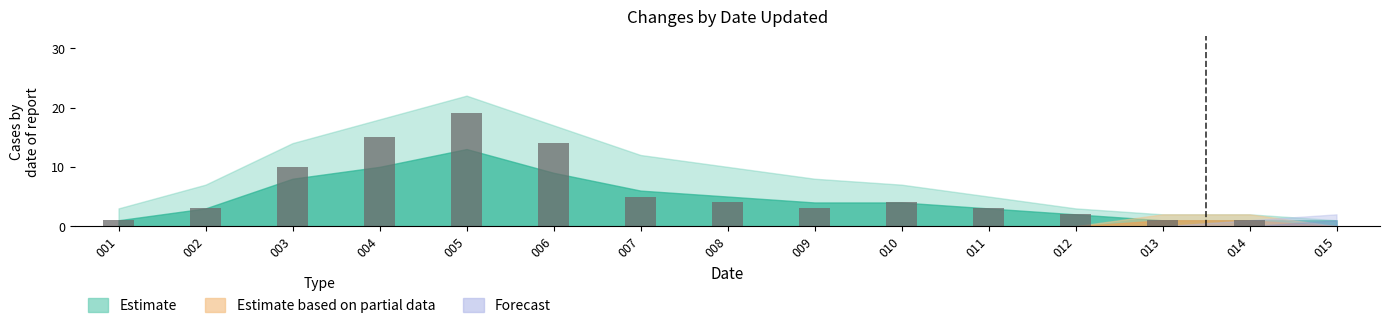

What is the sum of all values?

85